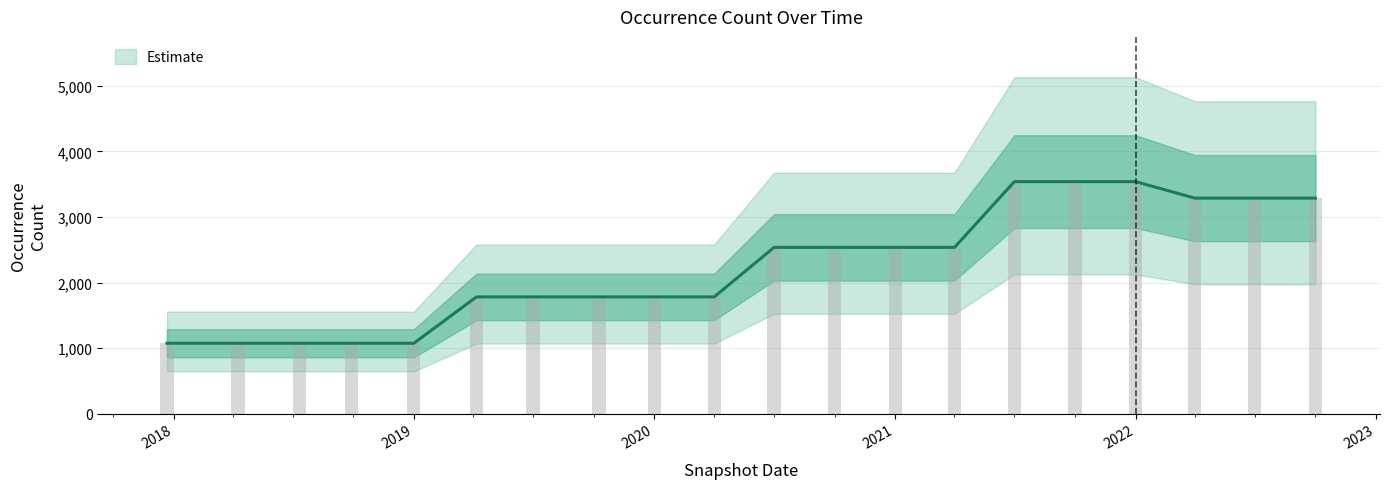

The chart shows a value of 1571 at 2018-09-28. True or false?

False